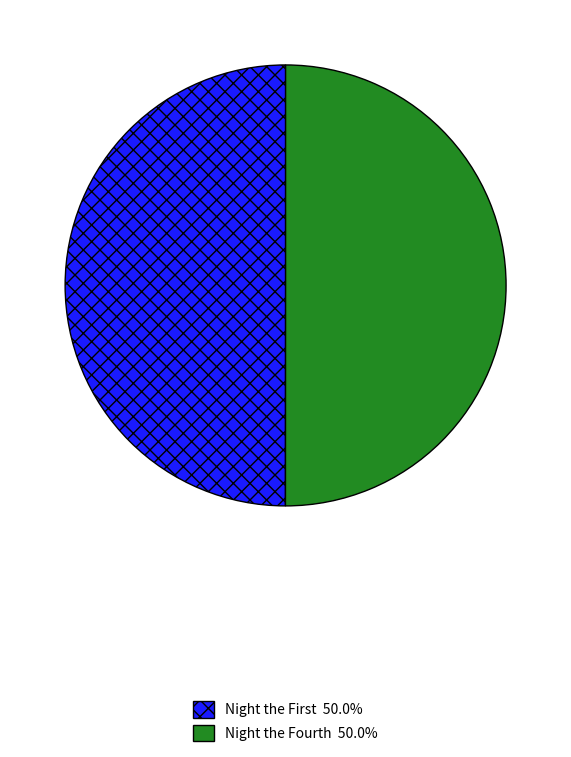

Count the number of slices in the pie.

2